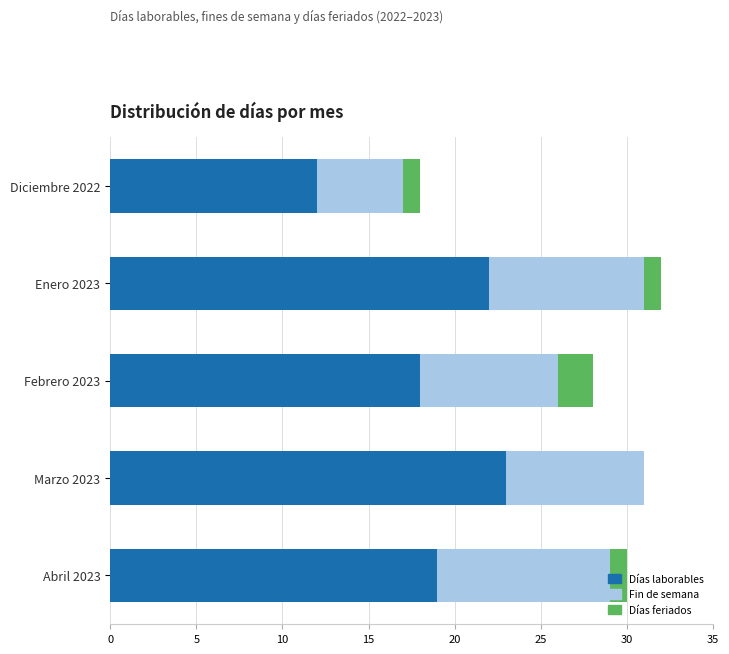

What is the total value across all series at Marzo 2023?

31